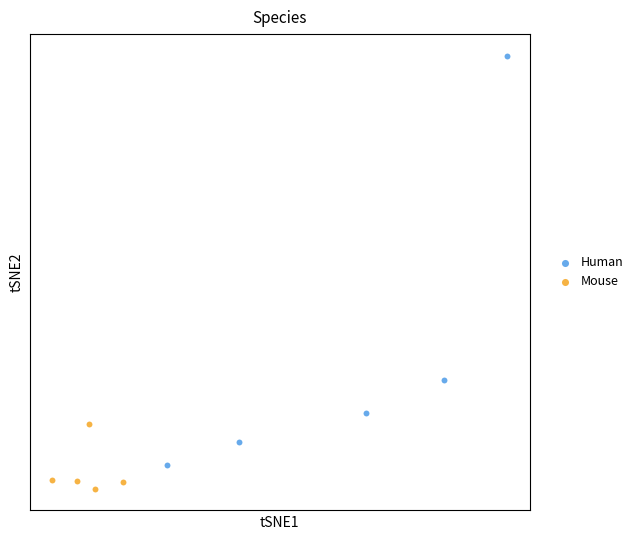

What are all the series names shown in the legend?

Human, Mouse